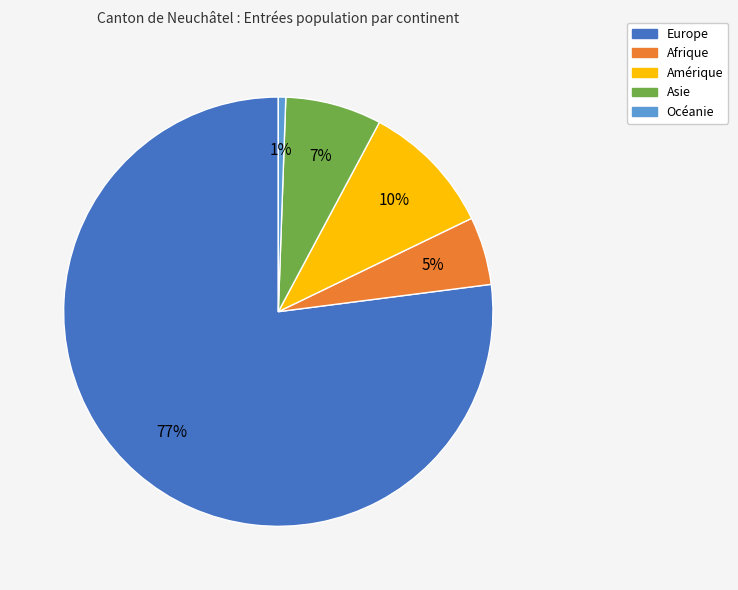

Which has a higher value, Asie or Océanie?

Asie